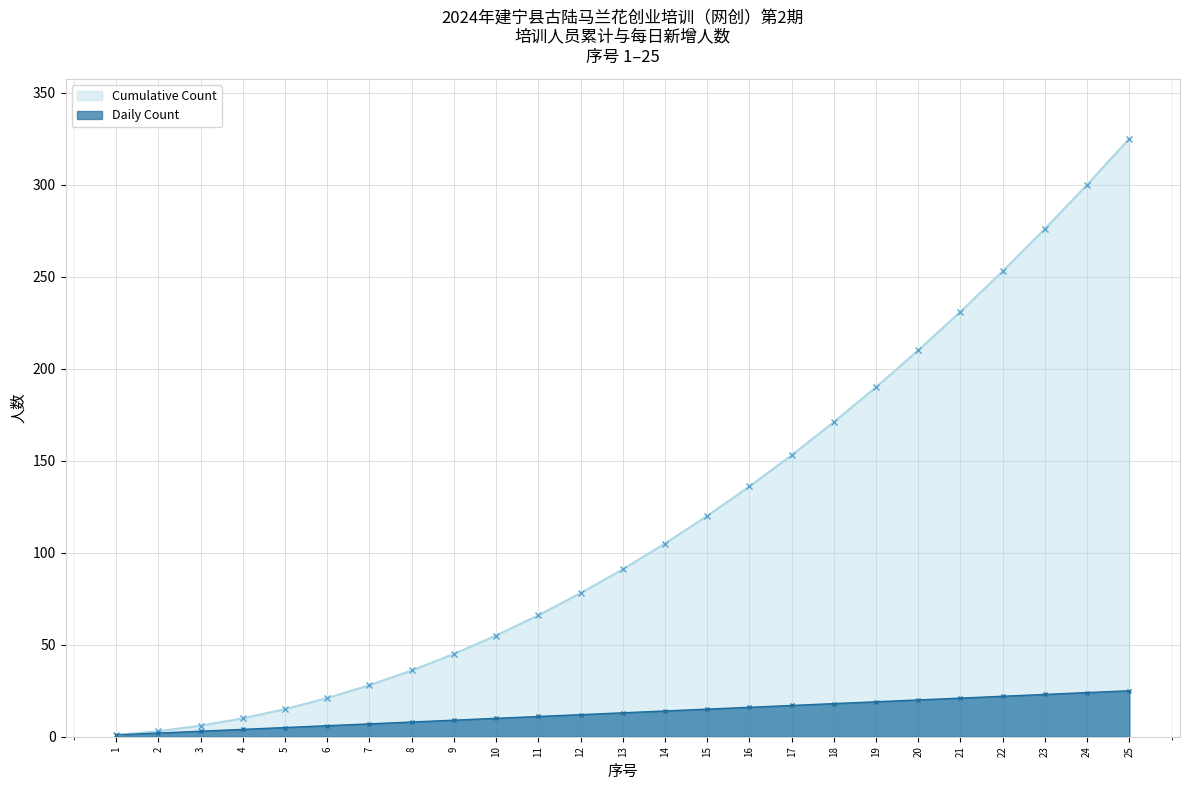

Rank the series at 19 from highest to lowest value.

Cumulative Count, Daily Count